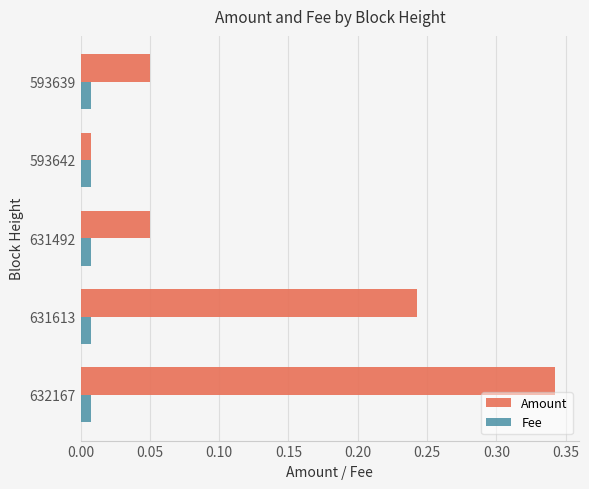

What is the sum of all Amount values?

0.7